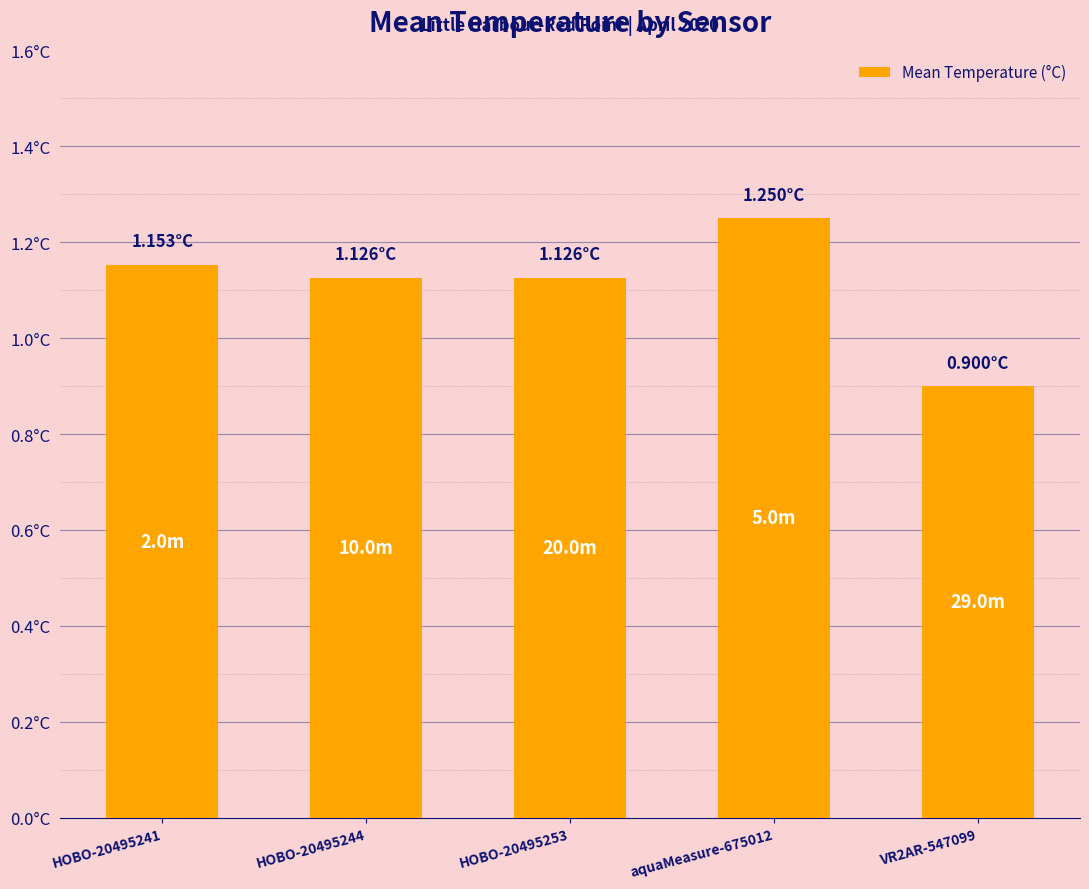

What position from the right is HOBO-20495241?

5